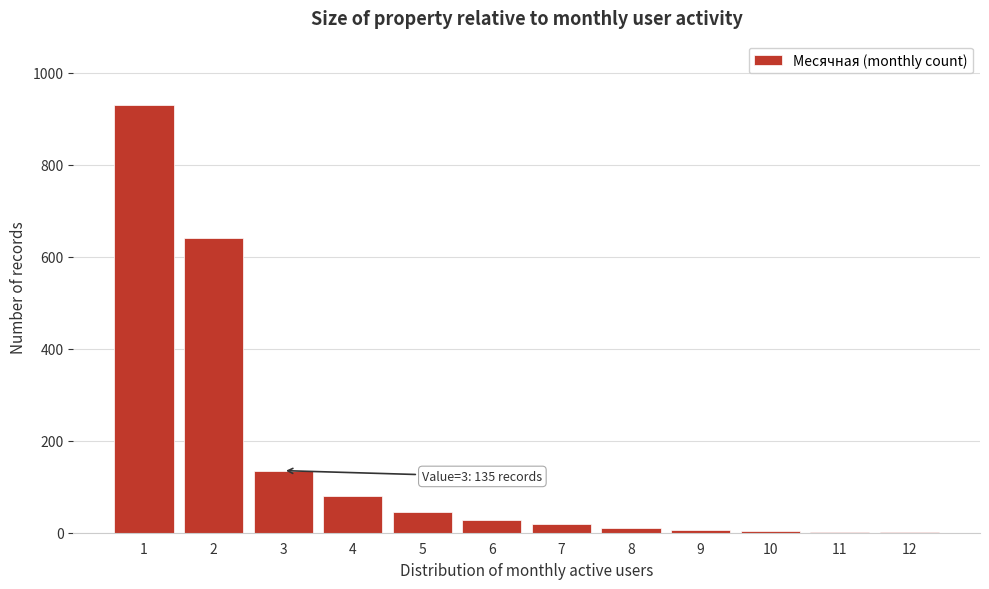

What is the change in value from 4 to 6?

-52